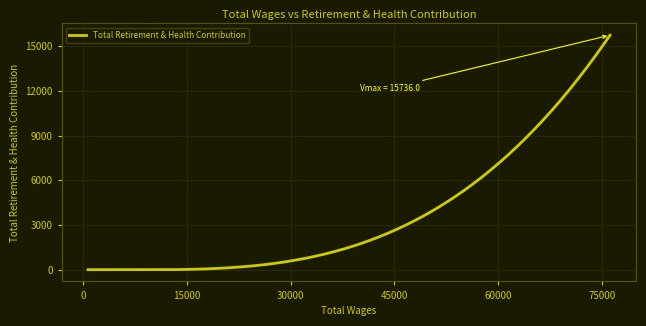

What is the maximum value shown in the chart?

15736.0